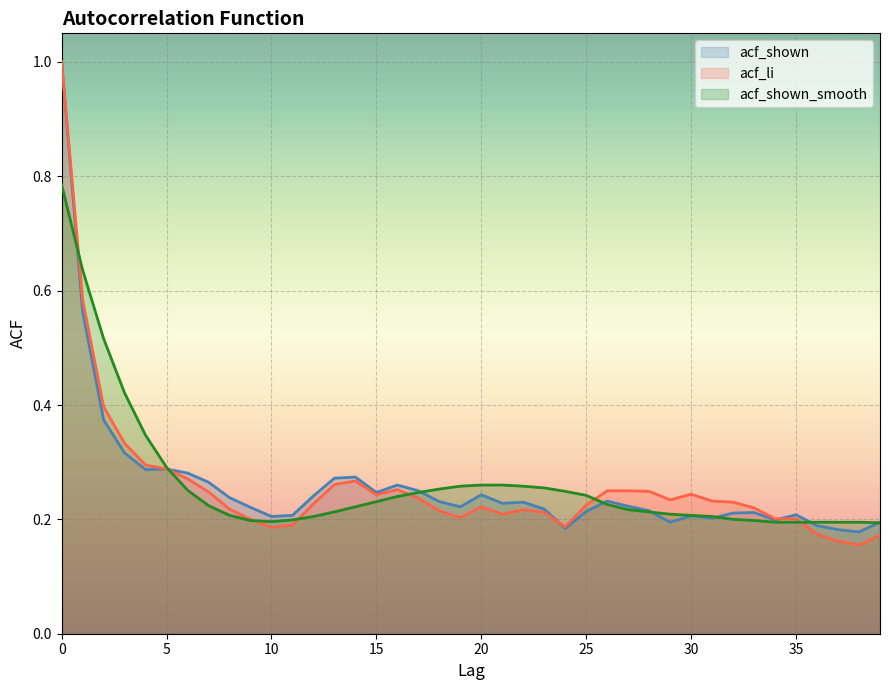

What is the spread (max minus min) of values at 24?

0.1